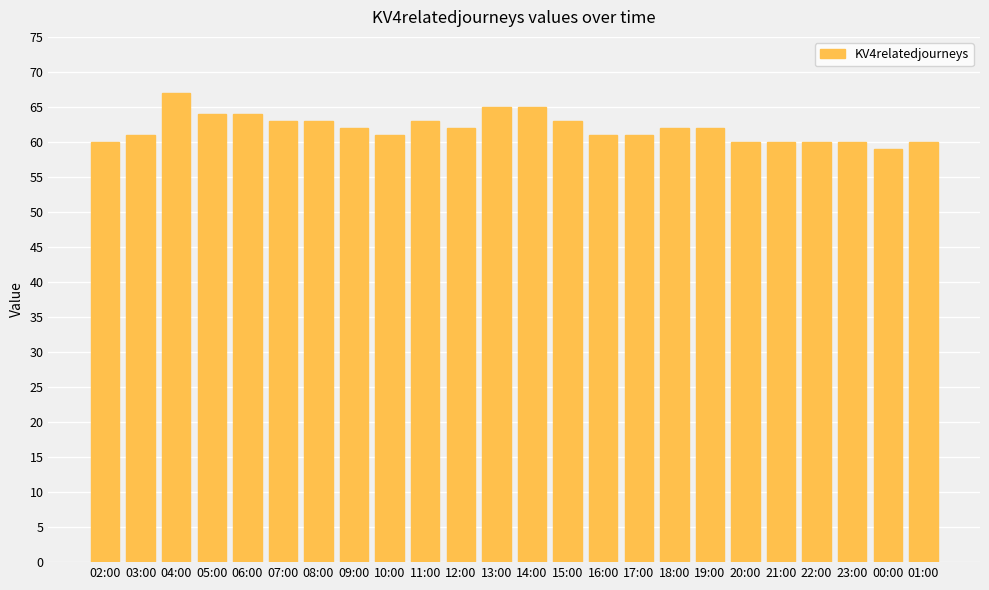

The value at 05:00 is 34. True or false?

False